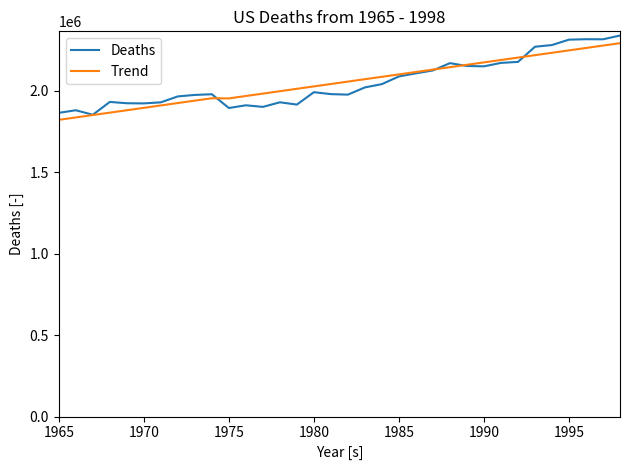

What is the highest value of the Trend series?

2290447